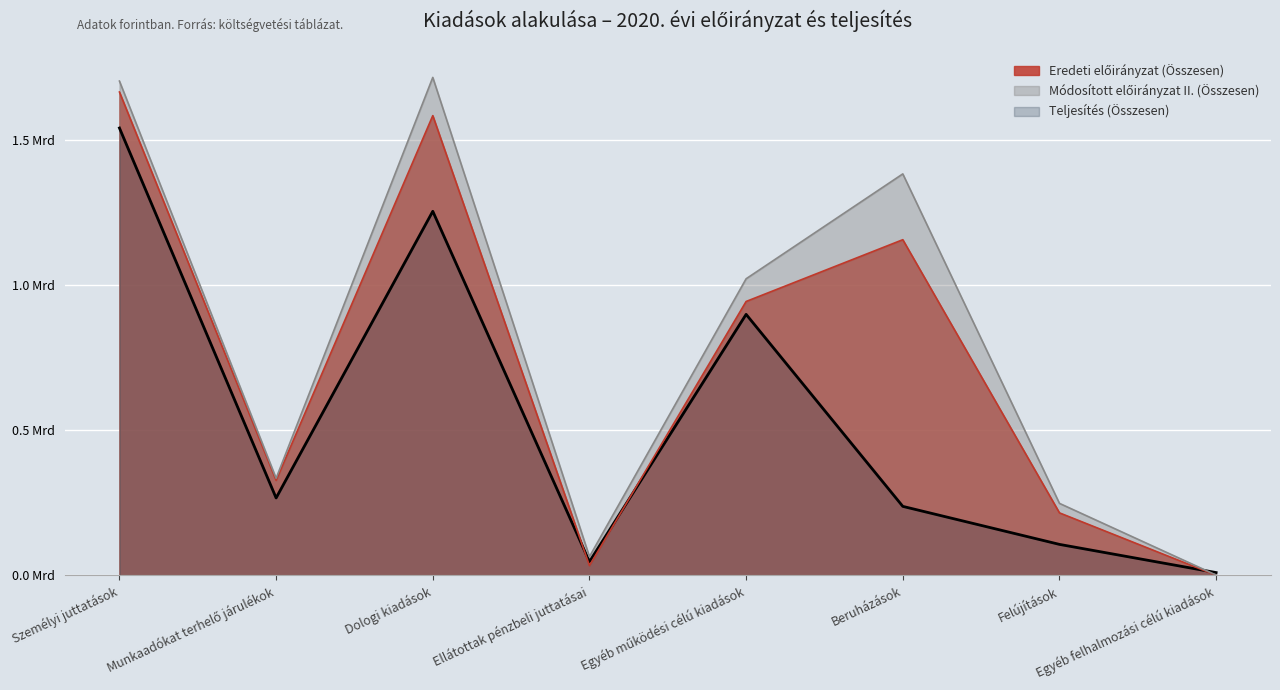

At how many categories does at least one series exceed 1?

4